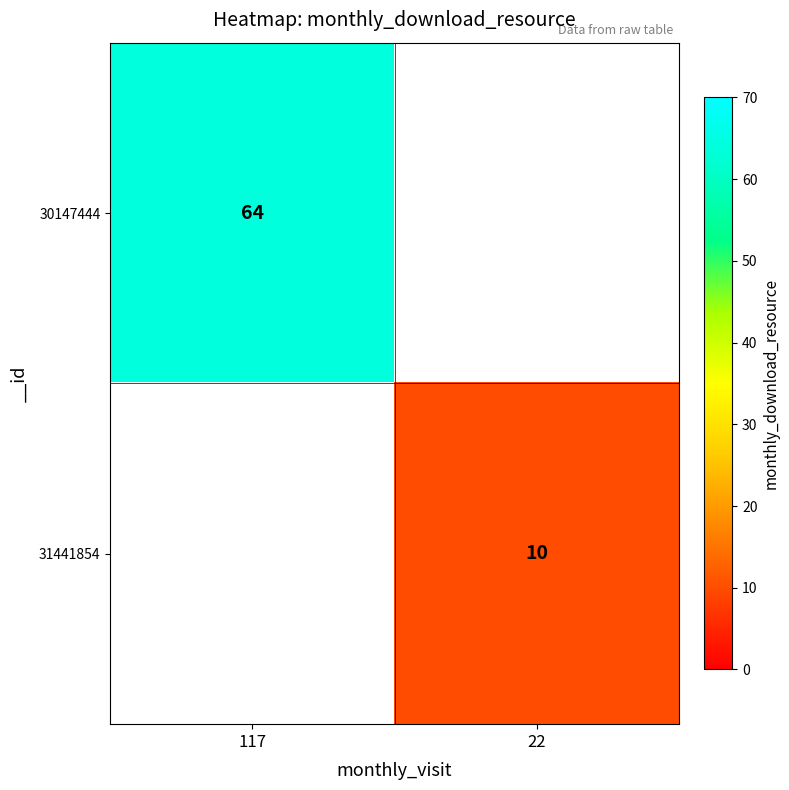

Is it true that 30147444 equals 101 at 117?

False